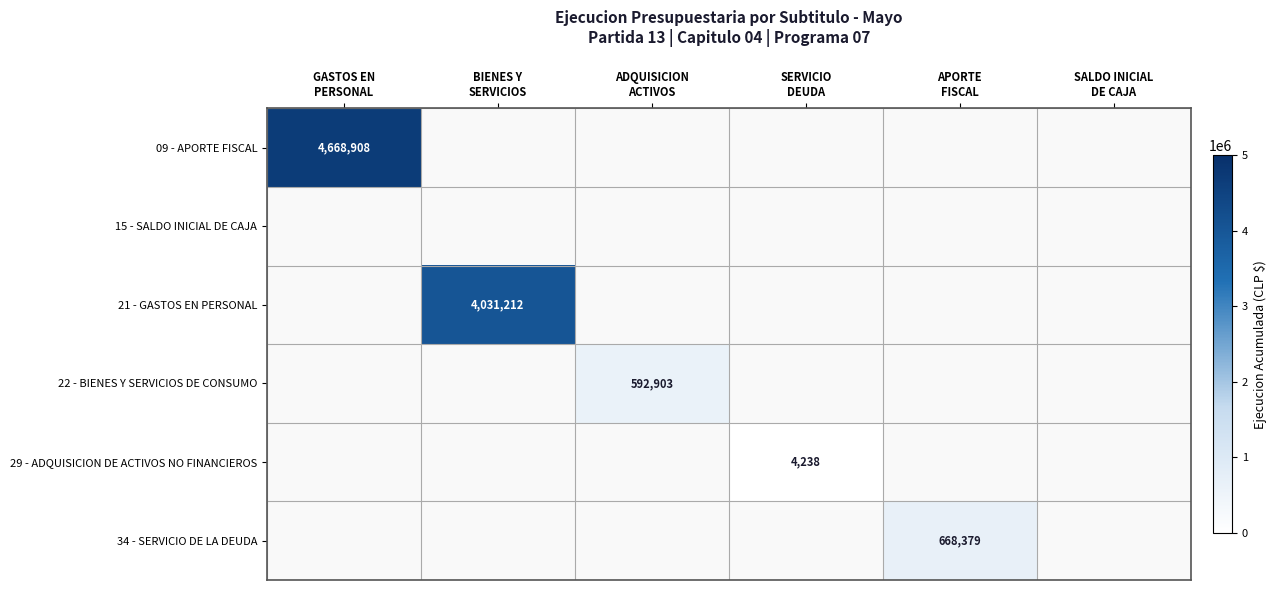

What is the difference between the maximum and minimum values in the 29 - ADQUISICION DE ACTIVOS NO FINANCIEROS series?

4238